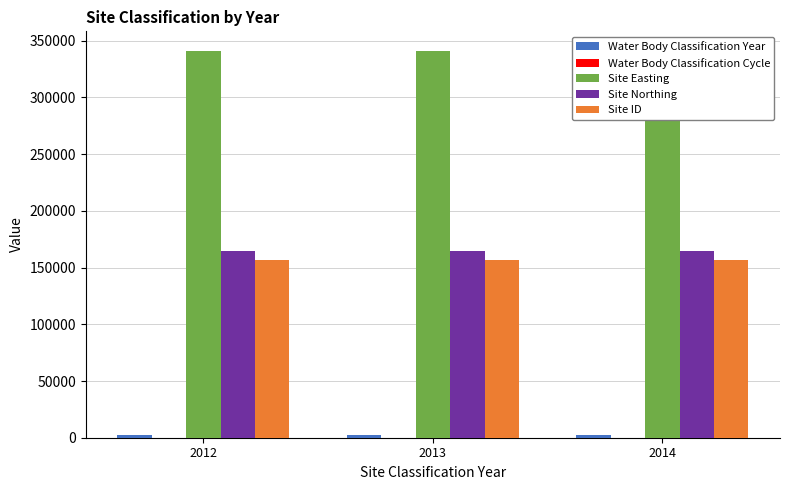

The Site Easting series shows 141558 at 2012. True or false?

False